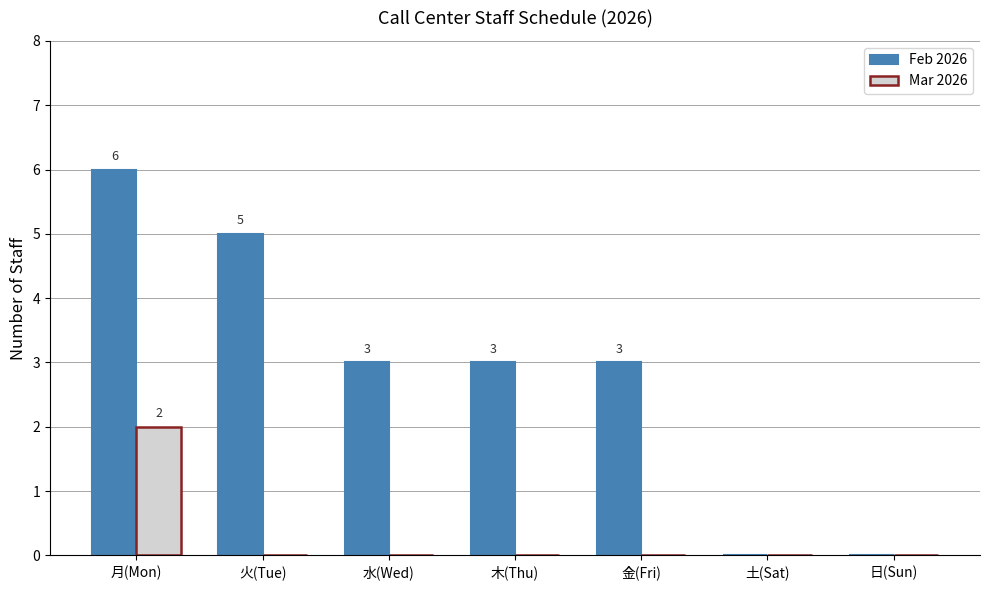

Which category has the highest value in the Feb 2026 series?

月(Mon)